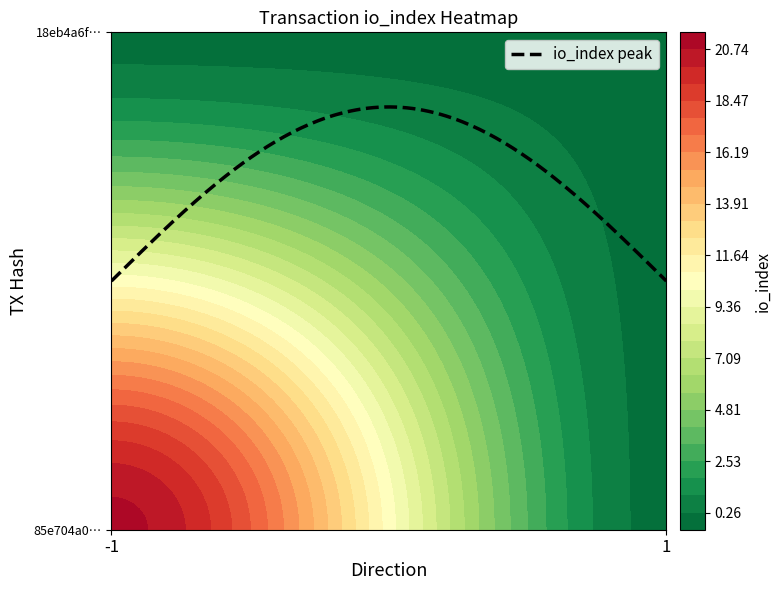

Reading left to right, what are all the values shown in this chart?

85e704a0f6b9f98f2f1b5eeed688d85981b1477: 21	0
18eb4a6fb94d2aea6d6f40881d35fa965332ded: 0	0